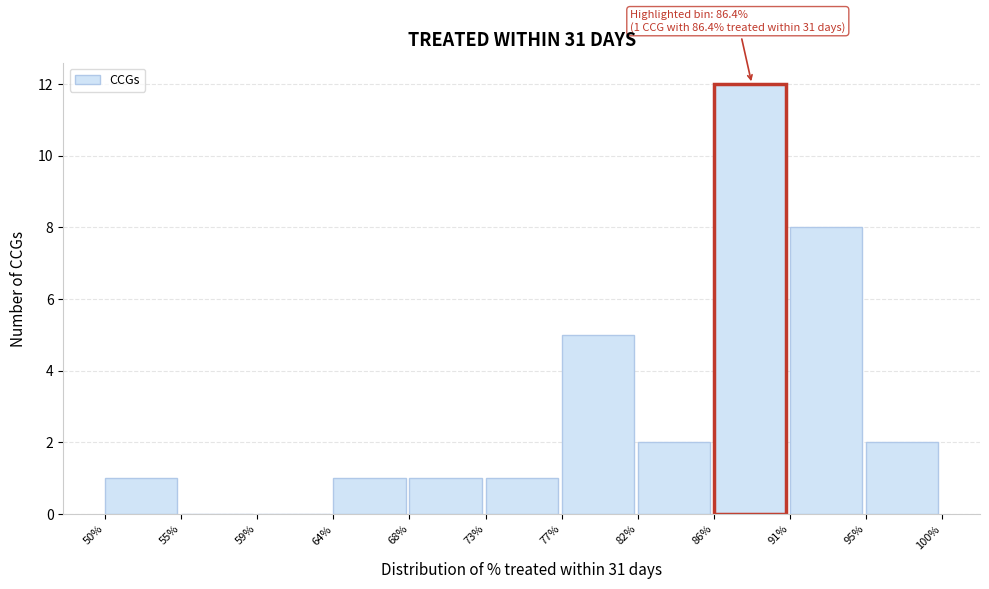

Reading left to right, what are all the values shown in this chart?

50%=1	55%=0	59%=0	64%=1	68%=1	73%=1	77%=5	82%=2	86%=12	91%=8	95%=2